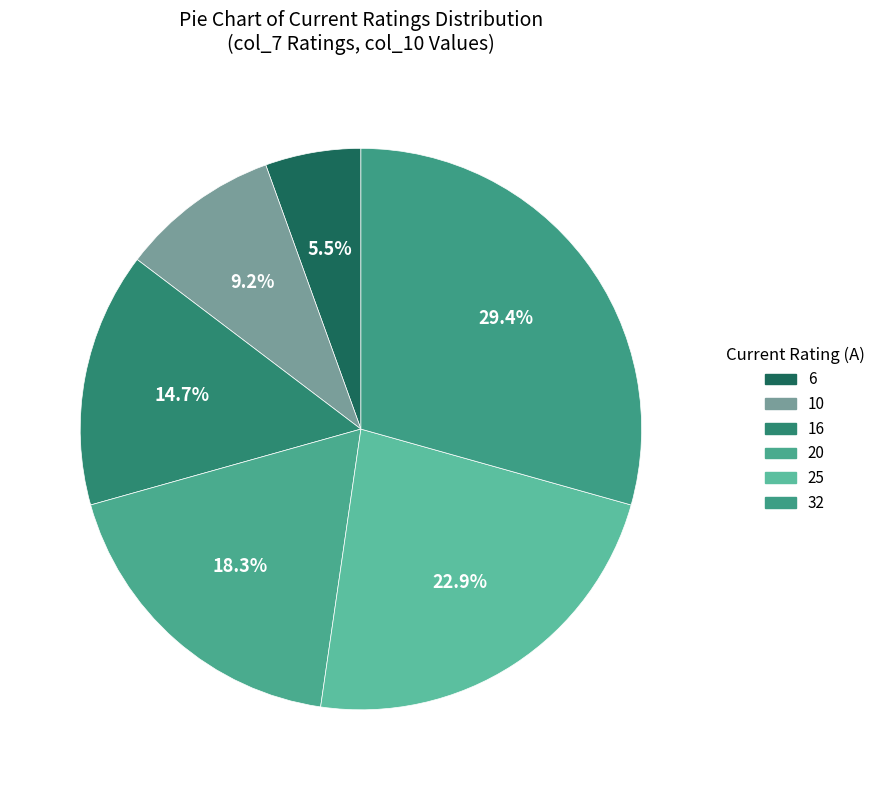

To the nearest percent, what is the difference between the largest and smallest slice percentages?

24%